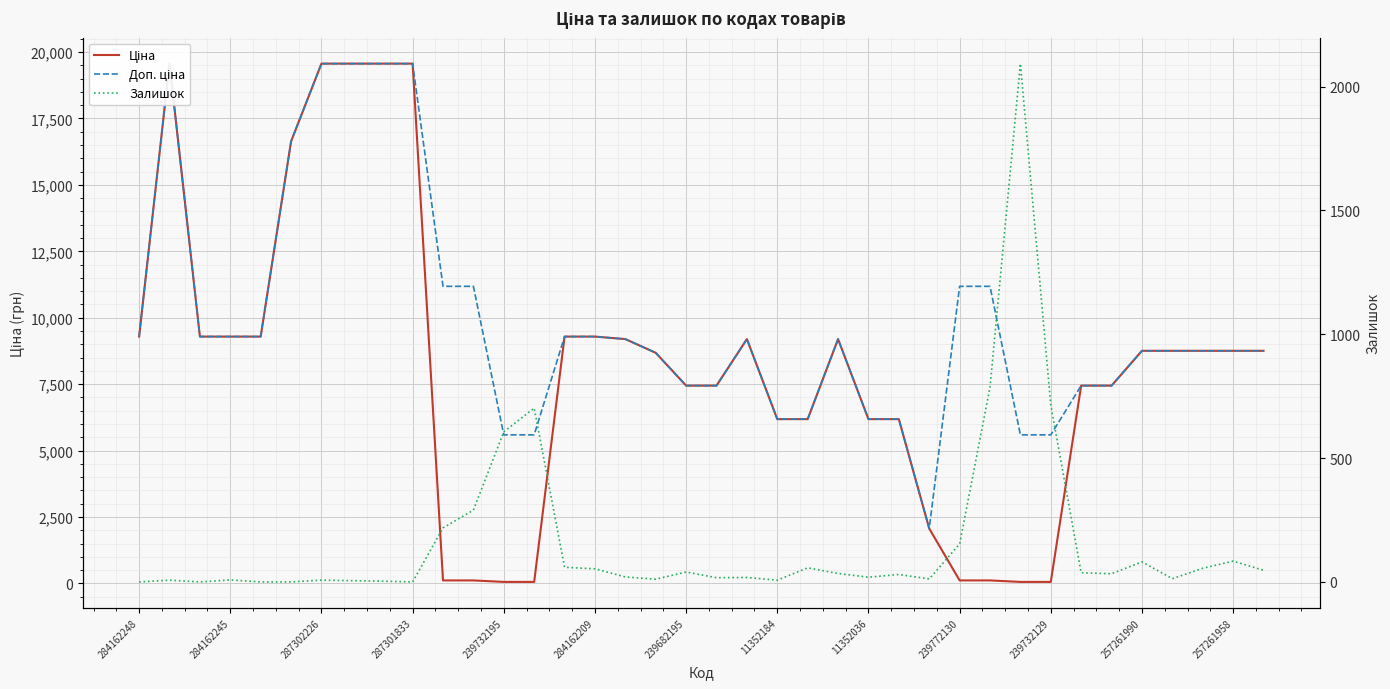

Is the value of Залишок at 34 greater than the value of Доп. ціна at 284162245?

No